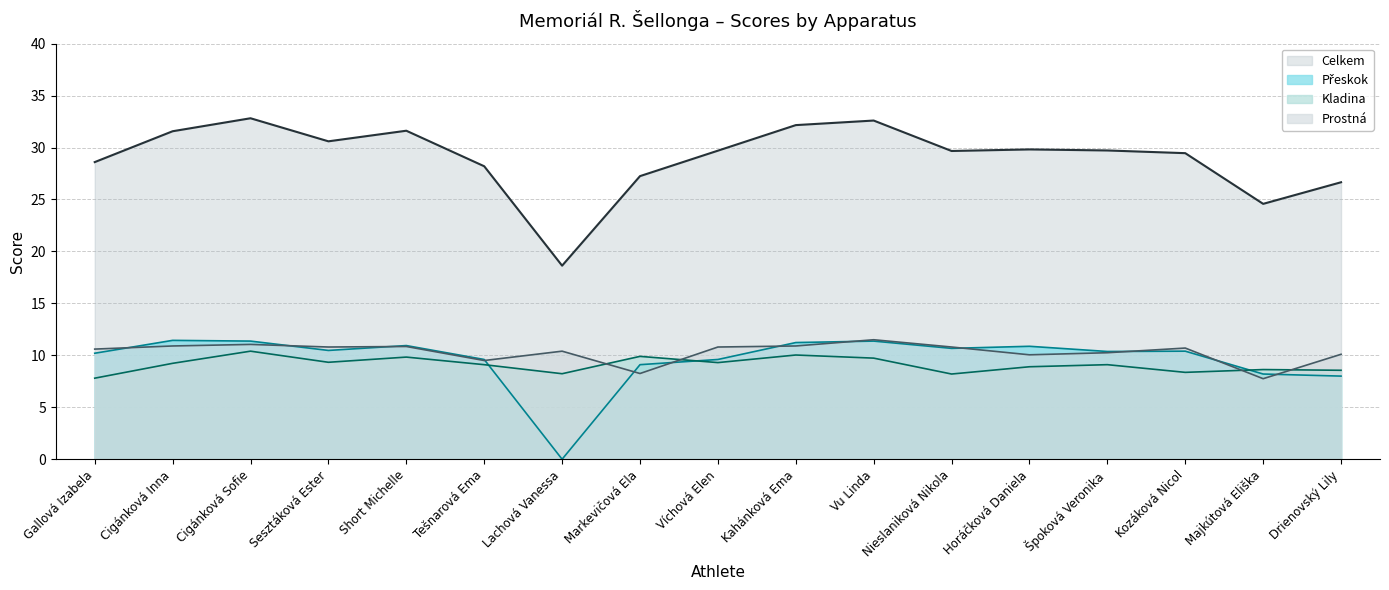

What is the difference between the second highest and minimum values in the Kladina series?

2.2